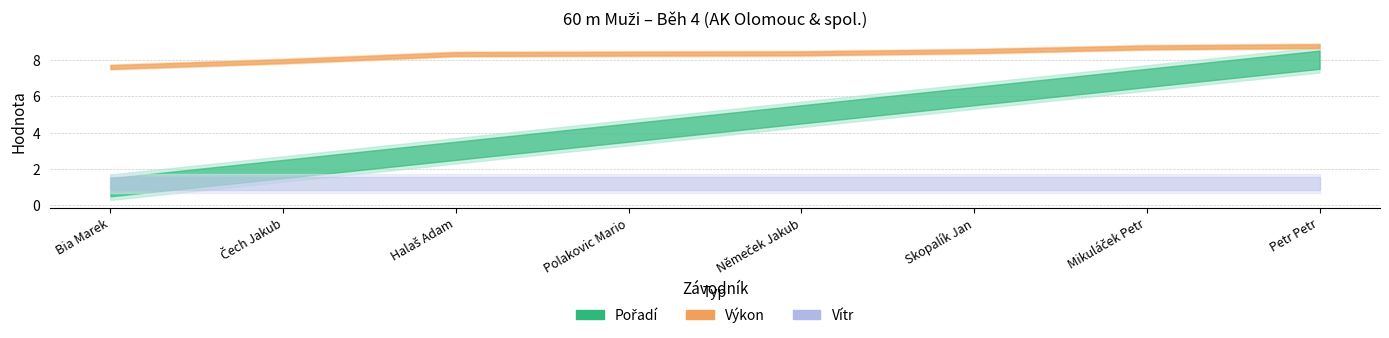

What is the label of the 3rd point from the left?

Halaš Adam